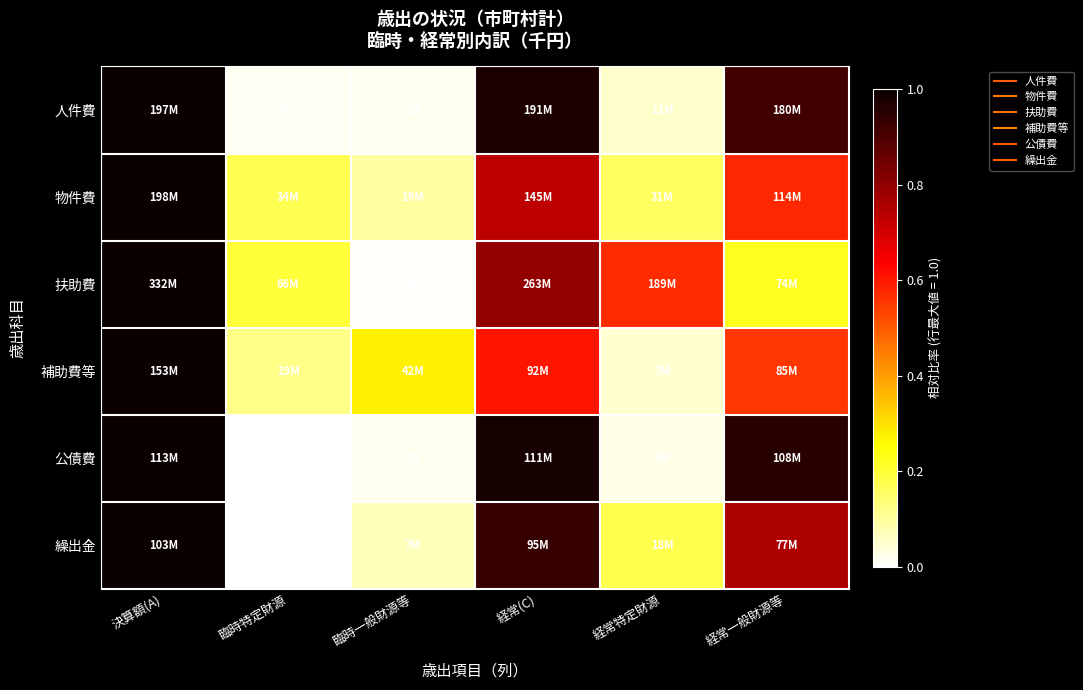

Reading right to left, what are all the values shown in this chart?

人件費: 経常一般財源等=0.9	経常特定財源=0.1	経常(C)=1.0	臨時一般財源等=0.0	臨時特定財源=0.0	決算額(A)=1.0
物件費: 経常一般財源等=0.6	経常特定財源=0.2	経常(C)=0.7	臨時一般財源等=0.1	臨時特定財源=0.2	決算額(A)=1.0
扶助費: 経常一般財源等=0.2	経常特定財源=0.6	経常(C)=0.8	臨時一般財源等=0.0	臨時特定財源=0.2	決算額(A)=1.0
補助費等: 経常一般財源等=0.6	経常特定財源=0.0	経常(C)=0.6	臨時一般財源等=0.3	臨時特定財源=0.1	決算額(A)=1.0
公債費: 経常一般財源等=1.0	経常特定財源=0.0	経常(C)=1.0	臨時一般財源等=0.0	臨時特定財源=0.0	決算額(A)=1.0
繰出金: 経常一般財源等=0.8	経常特定財源=0.2	経常(C)=0.9	臨時一般財源等=0.1	臨時特定財源=0.0	決算額(A)=1.0